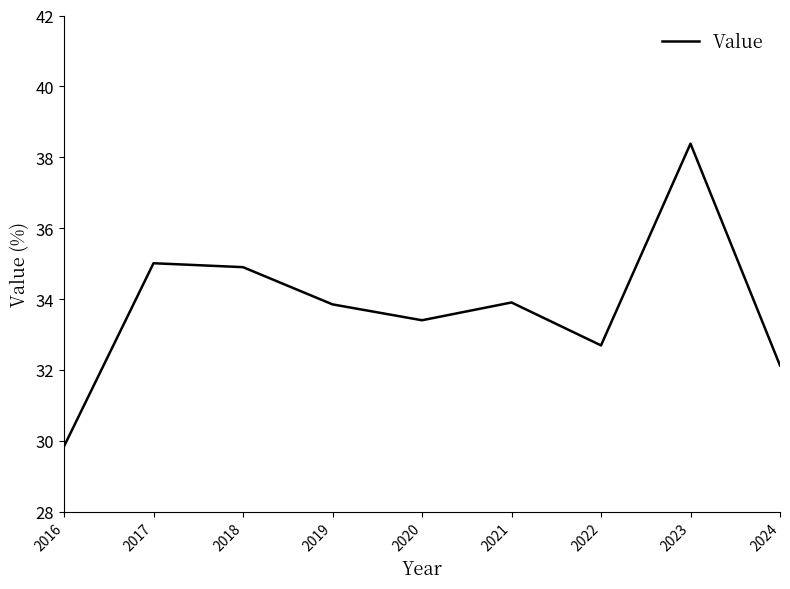

Read the value at 2022.

32.7